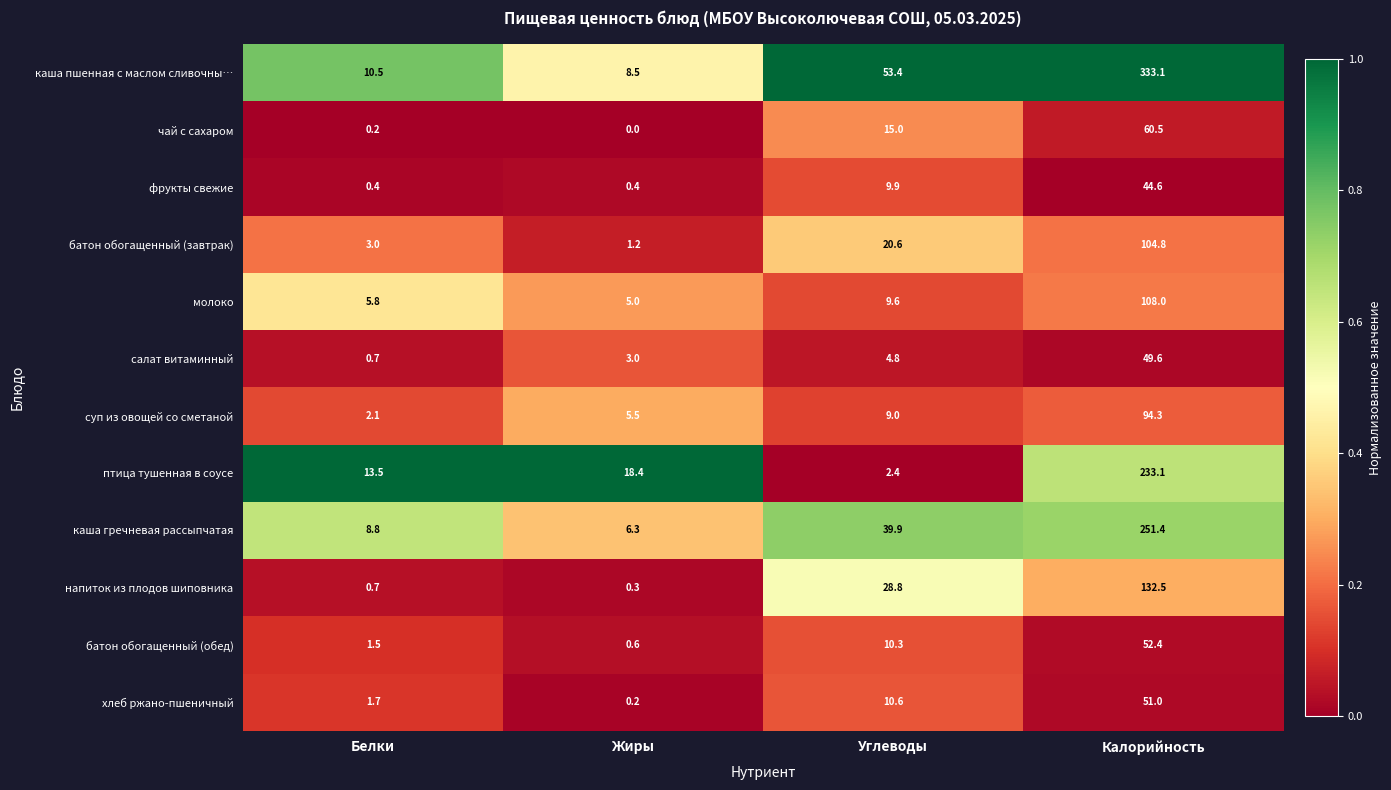

List the labels in order of птица тушенная в соусе value, largest first.

Калорийность, Жиры, Белки, Углеводы